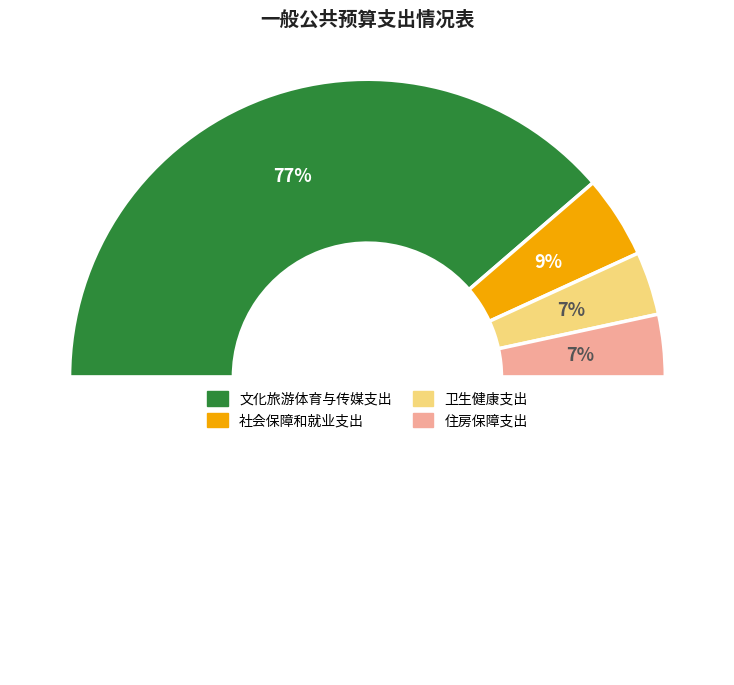

To the nearest percent, what is the average slice percentage?

25%